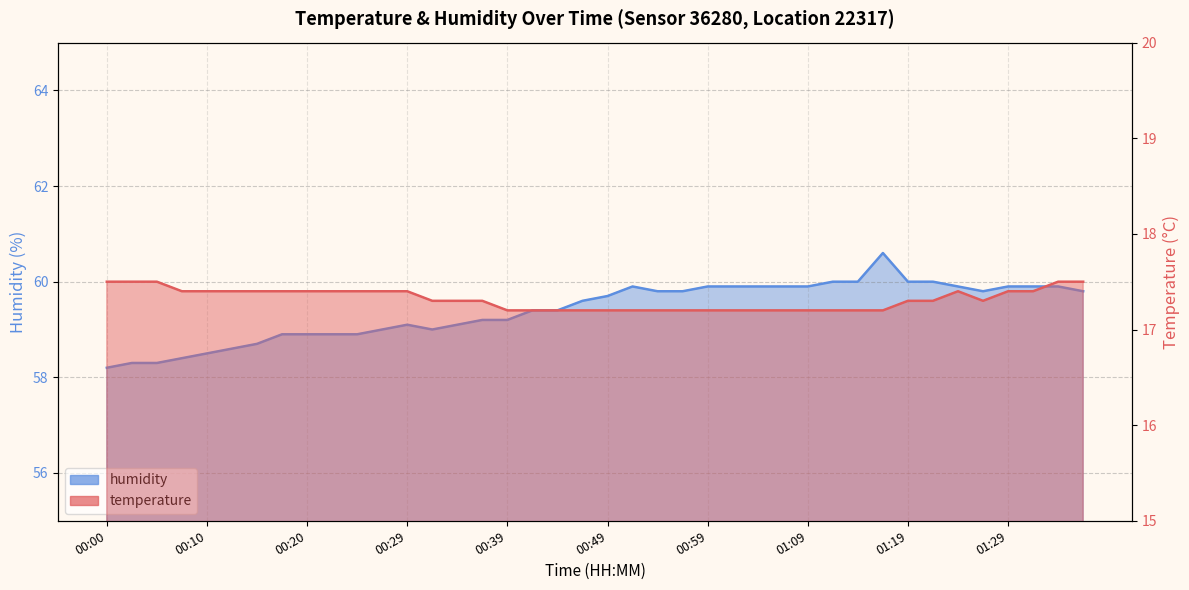

How many interior local peaks does the humidity series have?

3